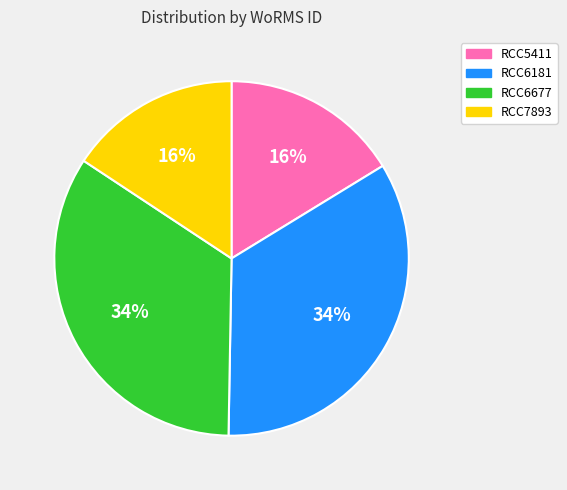

Is it true that RCC6677 is 23% of the pie?

False